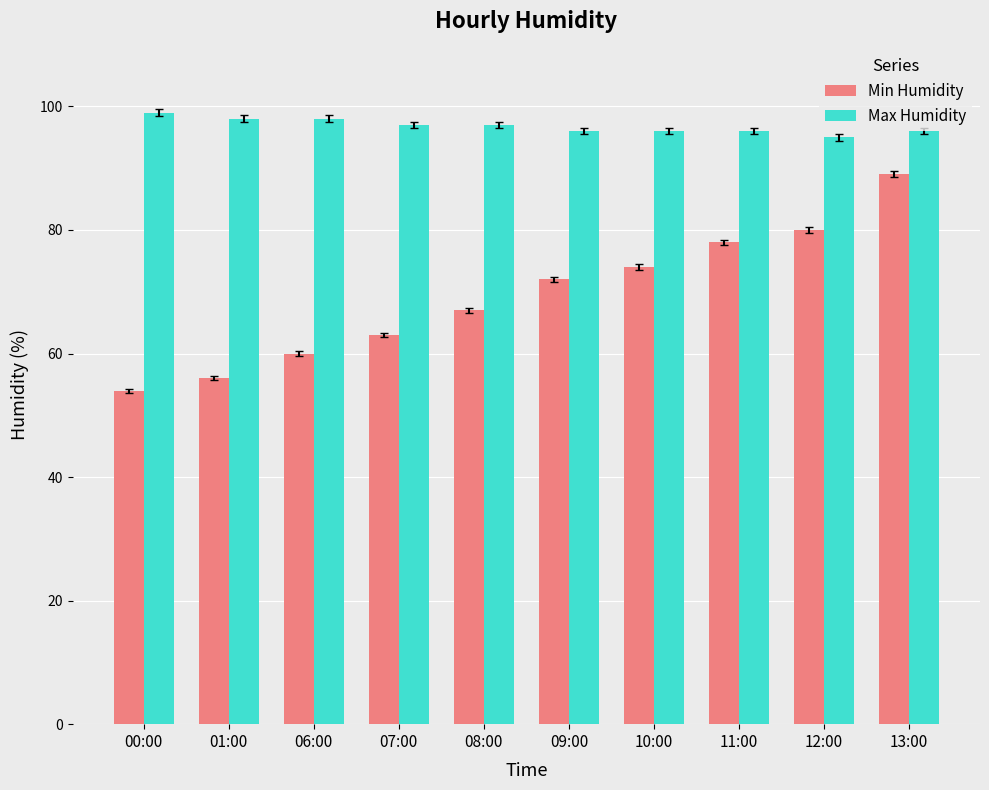

What is the label of the 6th bar from the right?

08:00